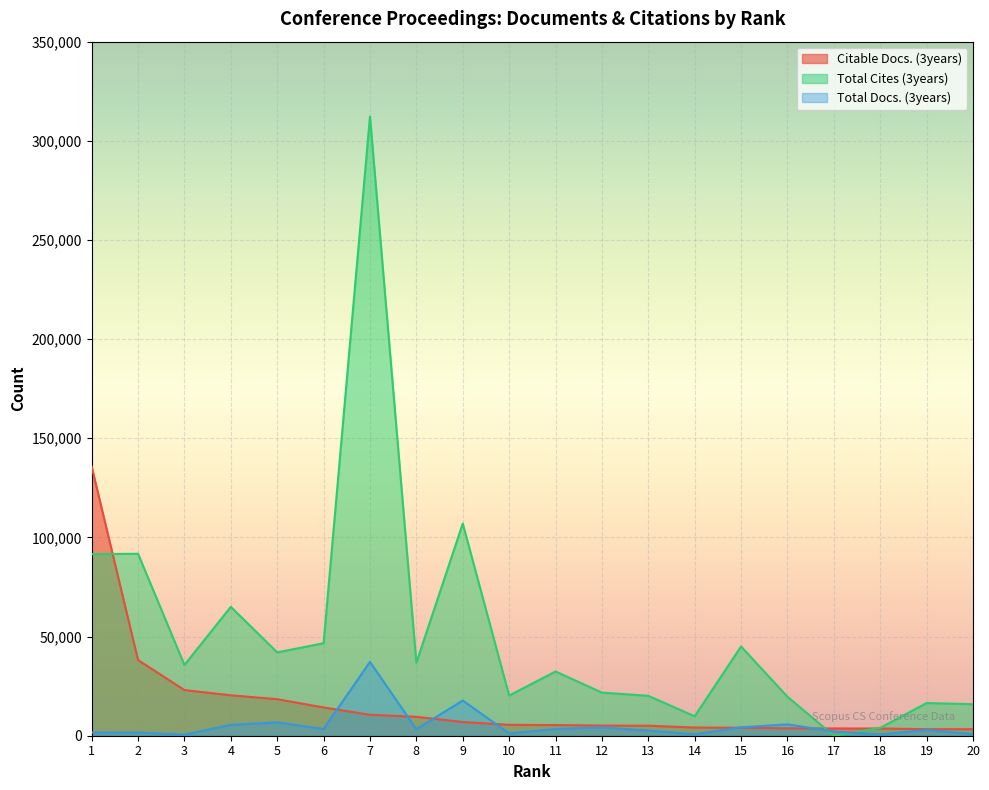

Reading left to right, what are all the values shown in this chart?

Citable Docs. (3years): 135771	38161	23024	20383	18417	14249	10548	9532	6926	5495	5368	5115	5057	4134	4027	3724	3671	3638	3302	3301
Total Cites (3years): 91574	91756	35675	64988	42025	46644	312258	36797	107006	20245	32396	21754	20132	9796	45014	19648	0	3971	16476	15897
Total Docs. (3years): 1613	1607	519	5455	6717	3391	37243	3282	17761	1154	3397	4208	2575	751	4244	5725	2131	663	2894	840